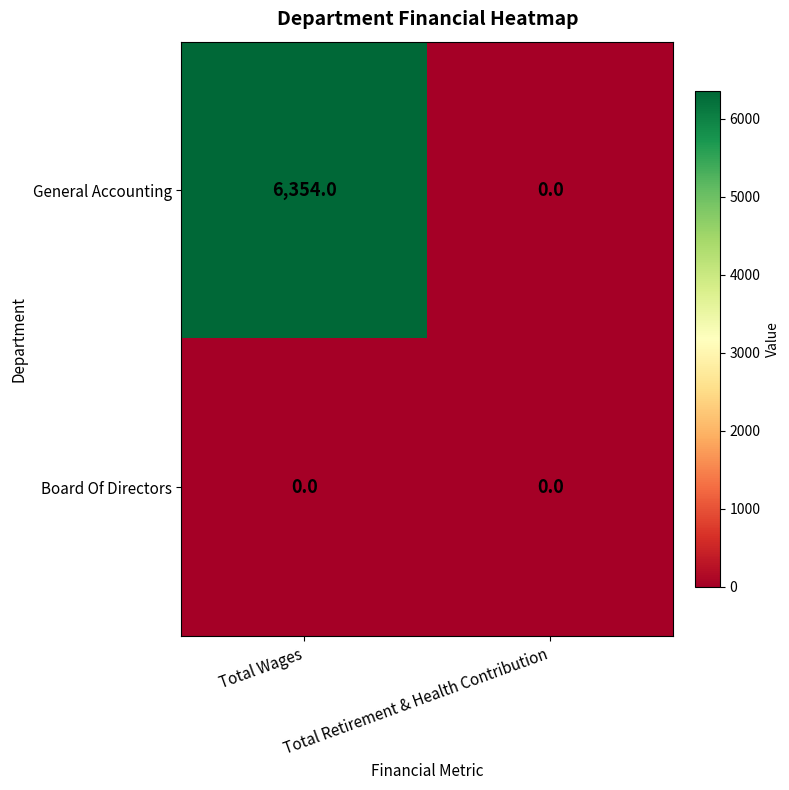

Which series has the largest range (max minus min)?

General Accounting